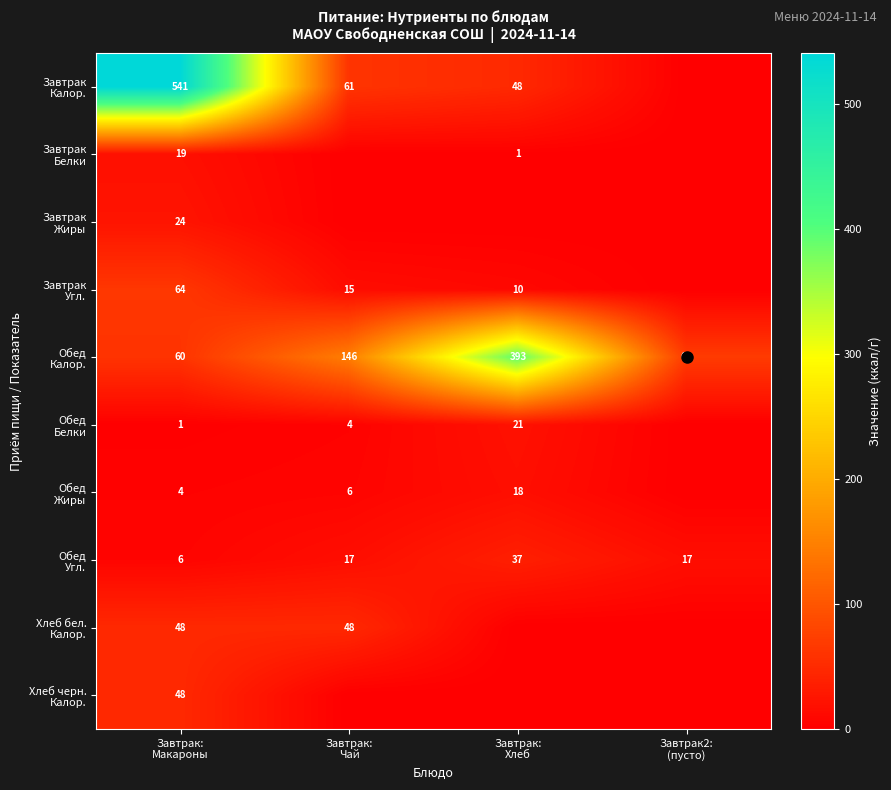

Count the number of categories in the chart.

4